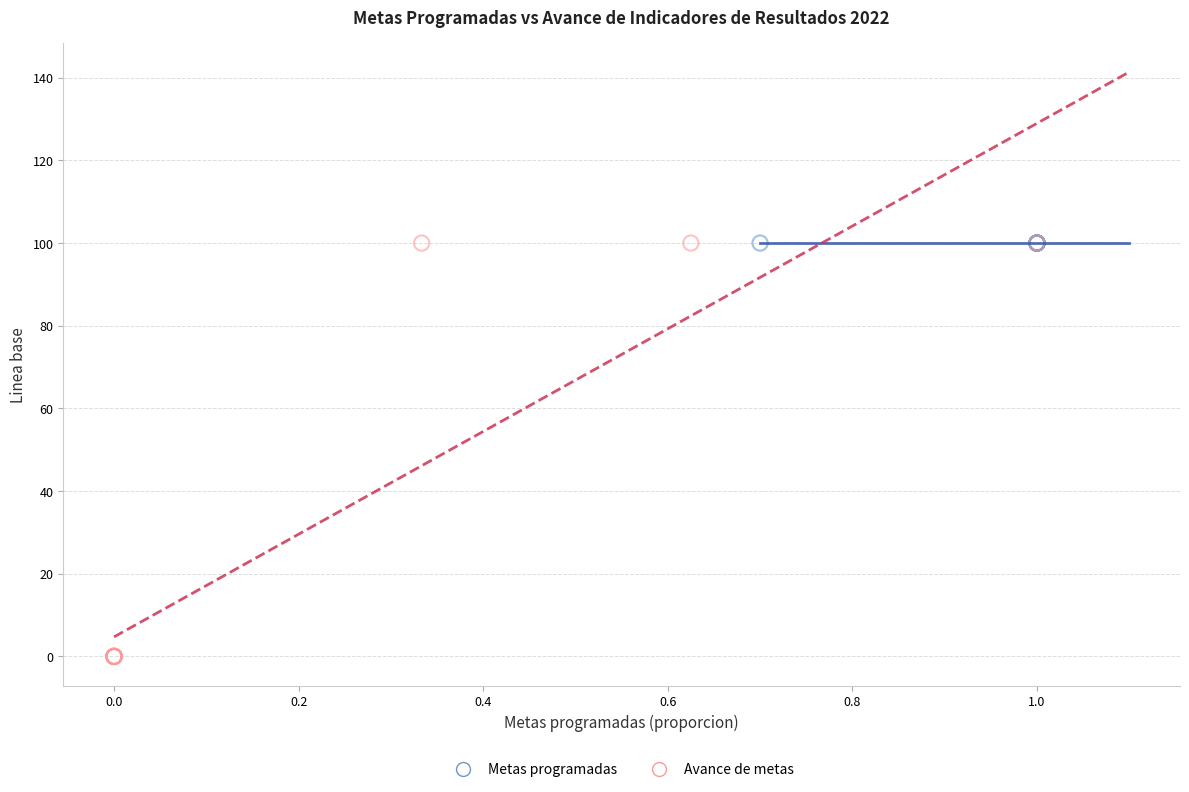

What are all the series names shown in the legend?

Metas programadas, Avance de metas